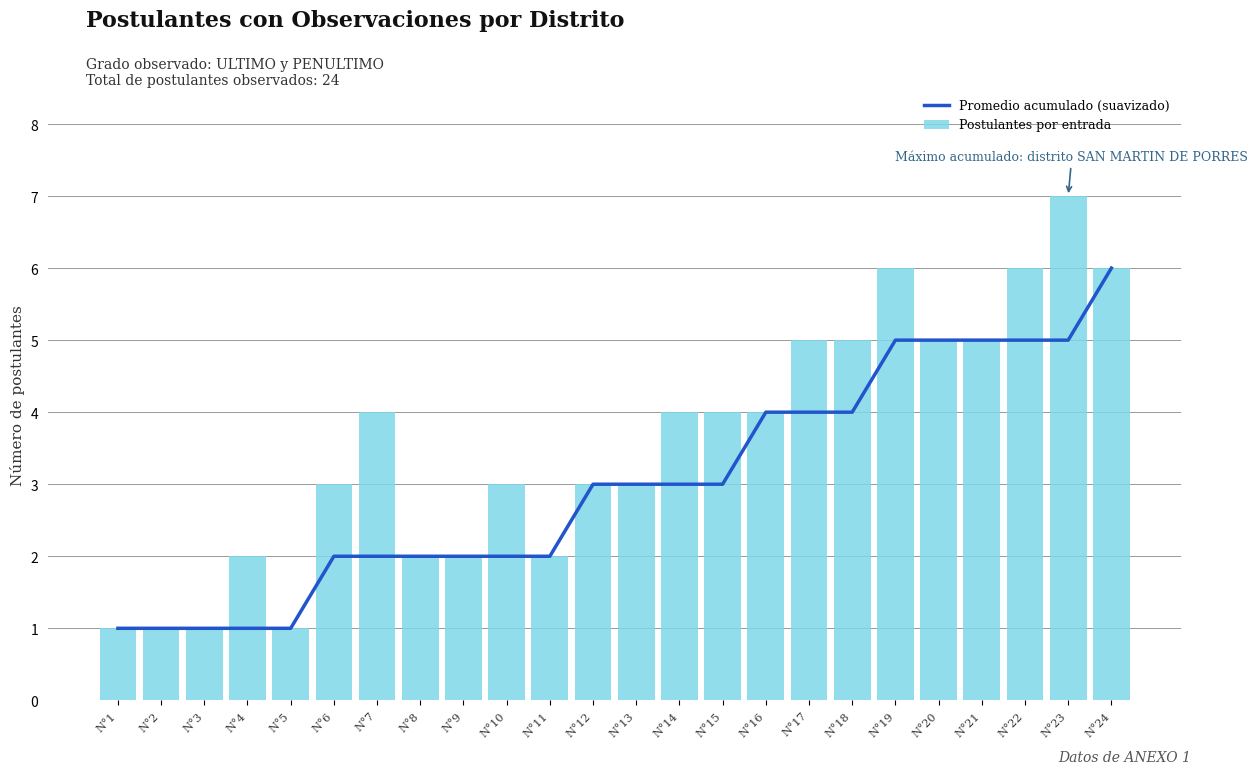

What is the average value of the Promedio acumulado (suavizado) series?

3